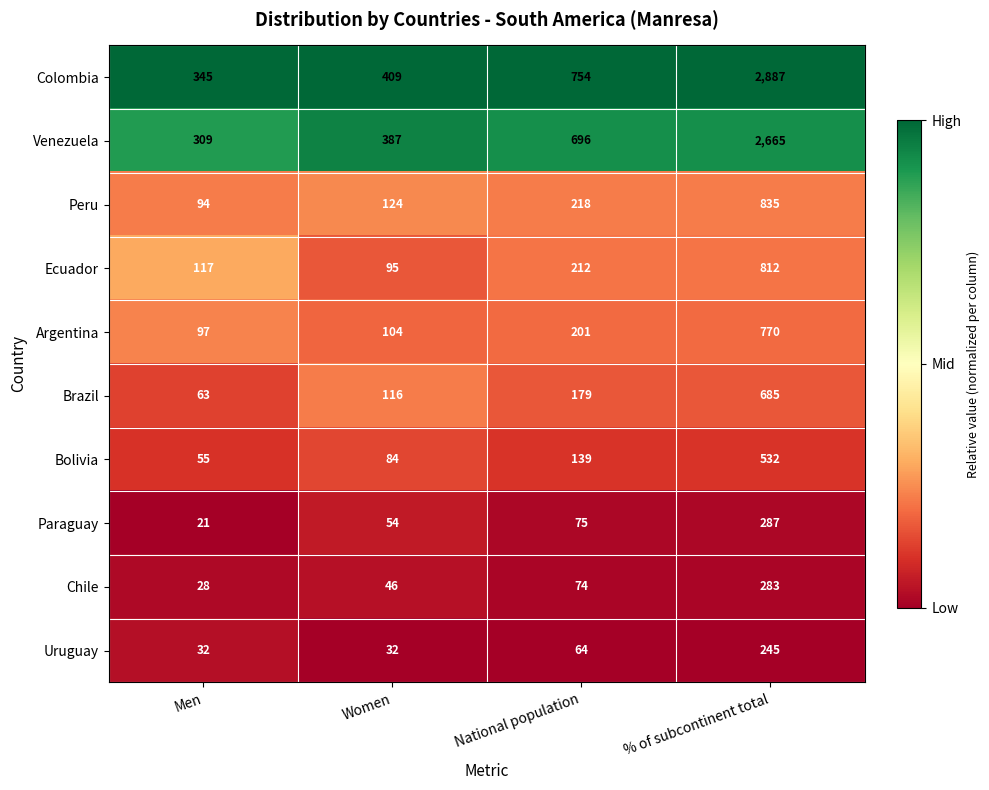

Read the Ecuador value at Women.

95